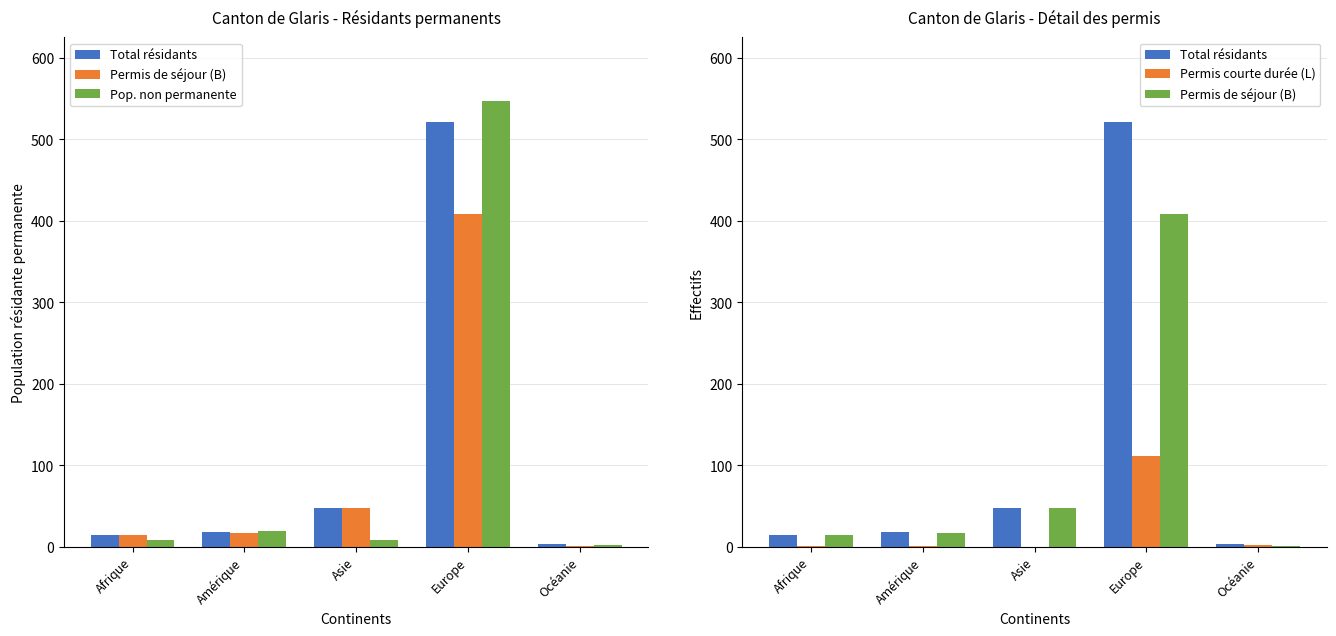

Is it true that Pop. non permanente equals 0 at Océanie?

False